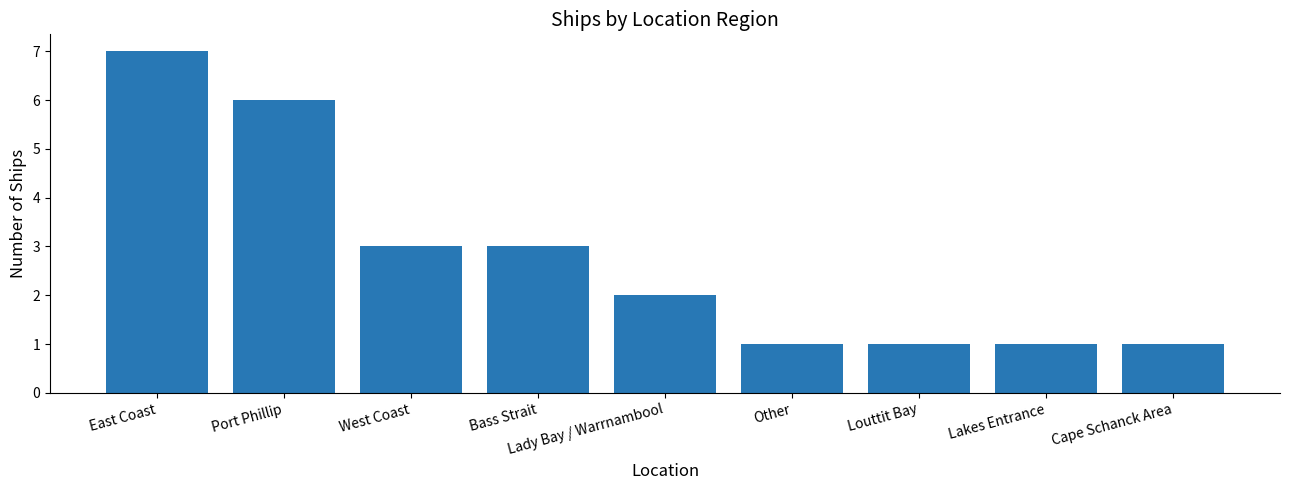

The chart shows a value of 6 at Port Phillip. True or false?

True